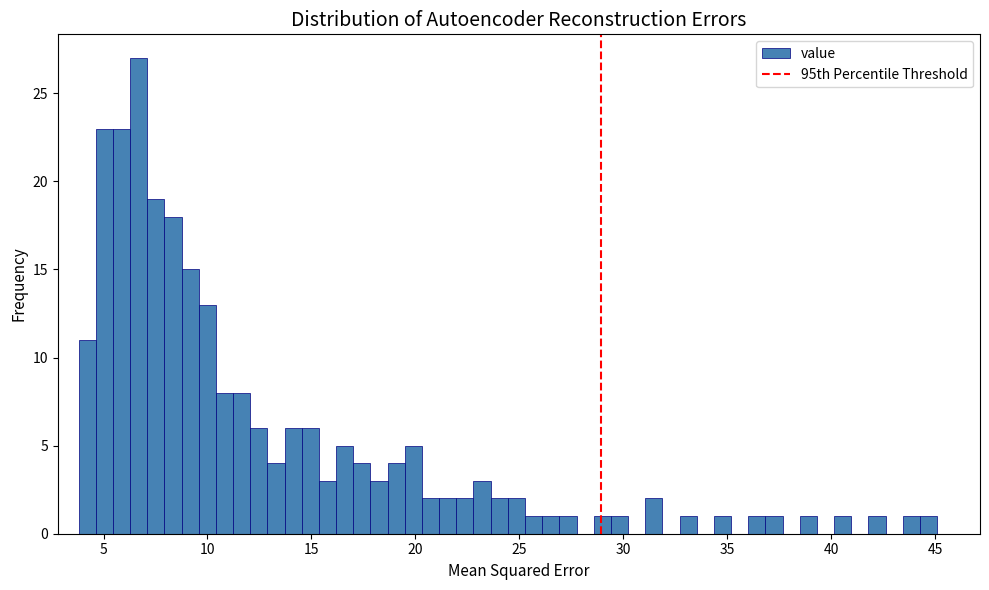

Read against the x-axis, roughly where is the centre of the tallest bar?

6.5